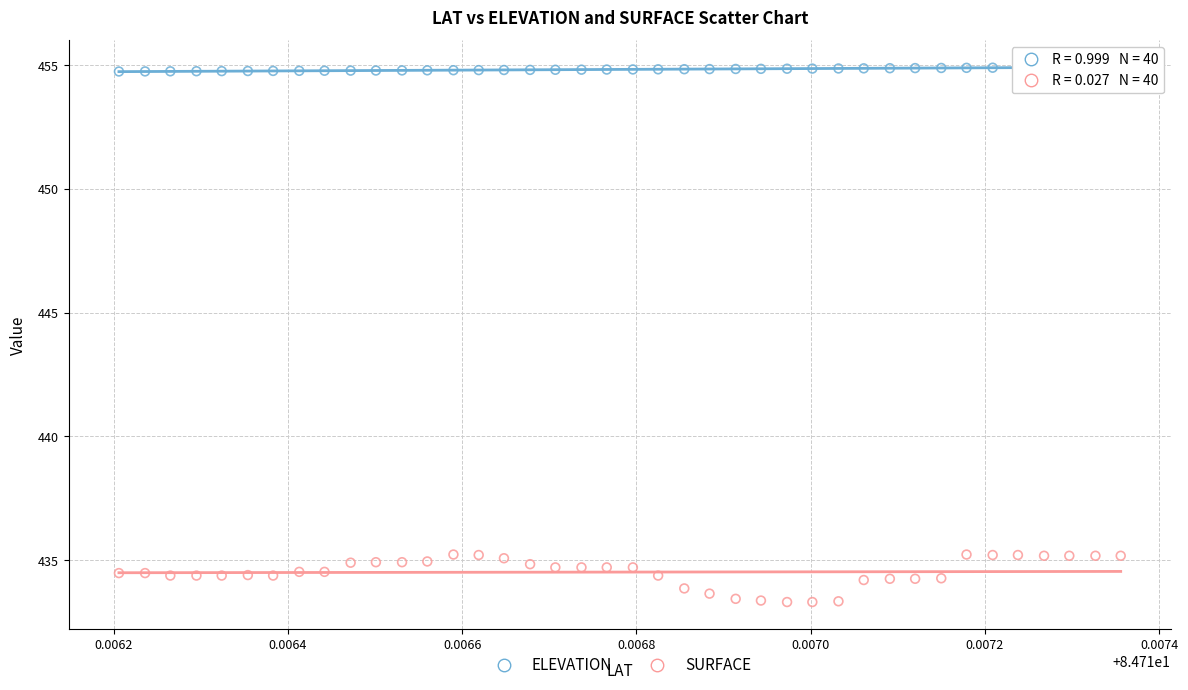

Across all data points, what is the range of Y values (max minus min)?

21.6